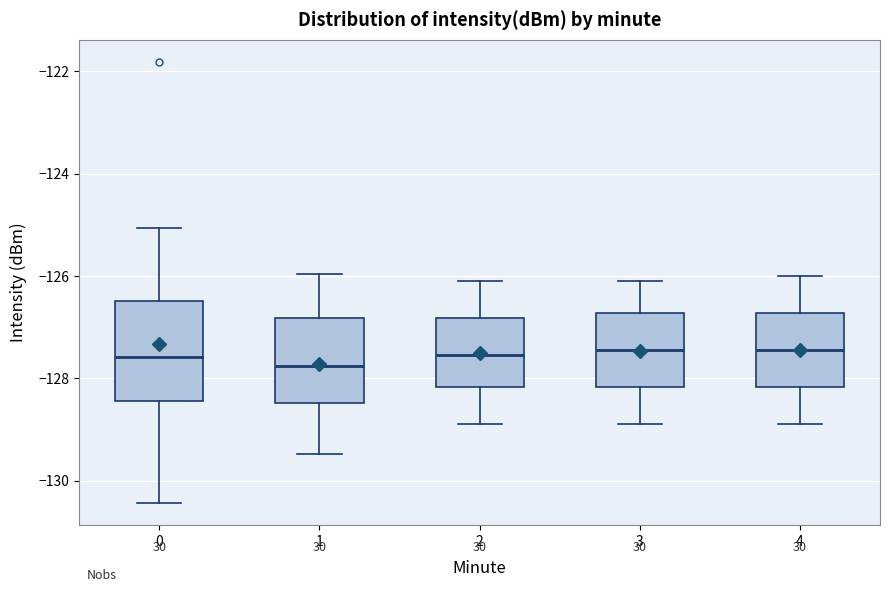

Where does the median line of the box at x = 3 sit on the y-axis? The values are not printed on the chart, so give them approximately, as read against the axis.

-127.4